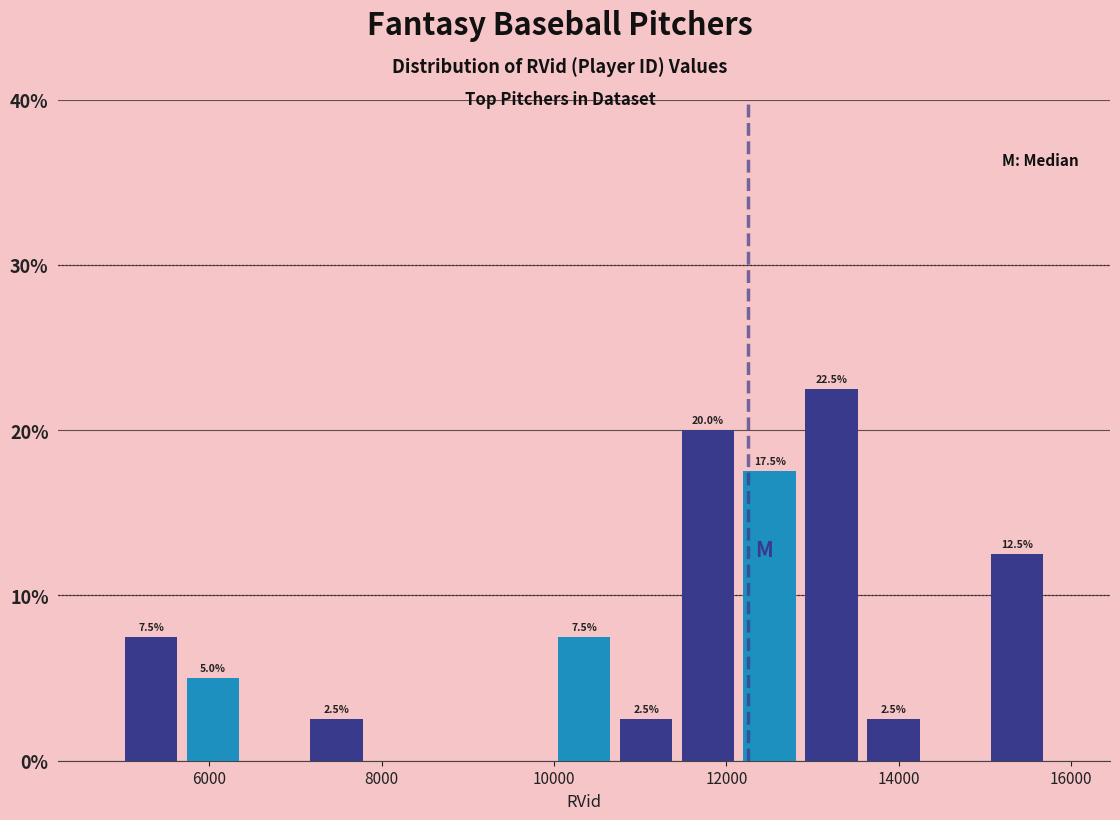

Read against the x-axis, roughly where is the centre of the tallest bar?

13200